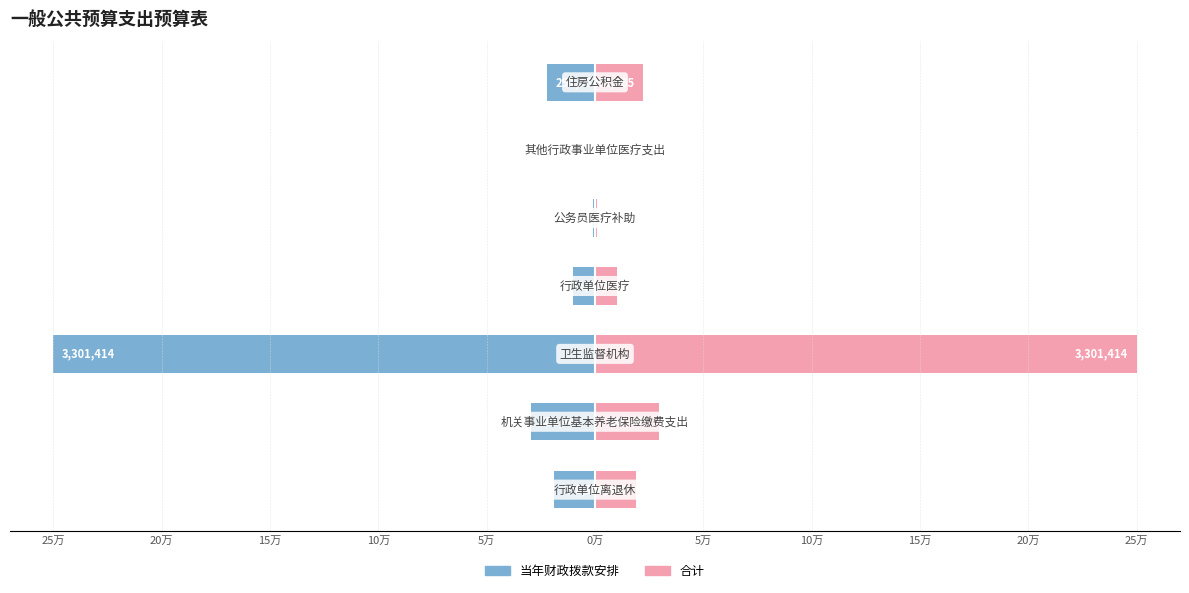

Is the value of 合计 at 25万 greater than the value of 当年财政拨款安排 at 5万?

Yes